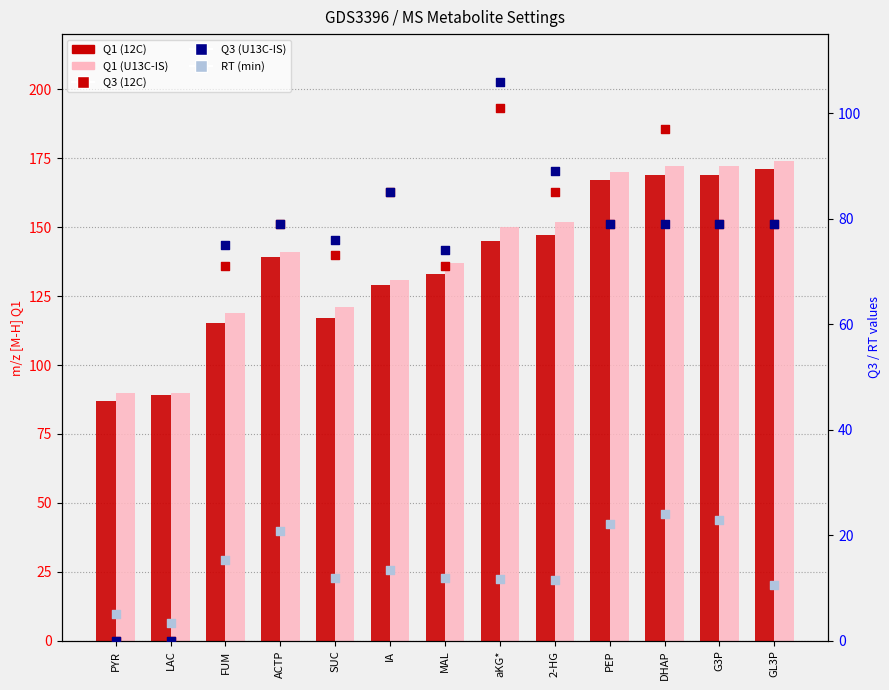

At which category is the sum across all series the highest?

DHAP